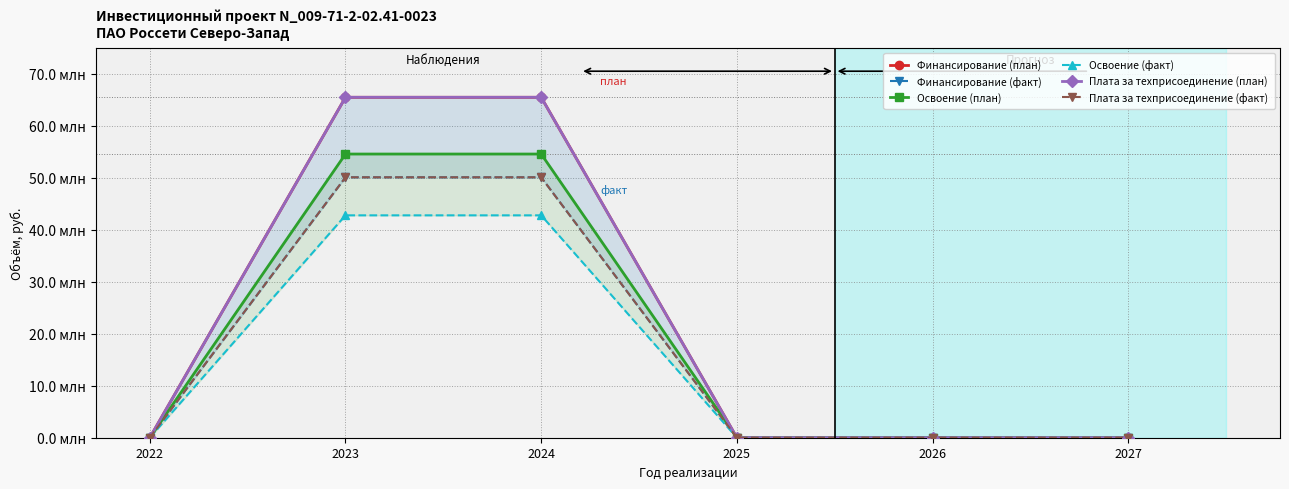

True or false: Финансирование (факт) and Освоение (план) intersect in this chart.

False